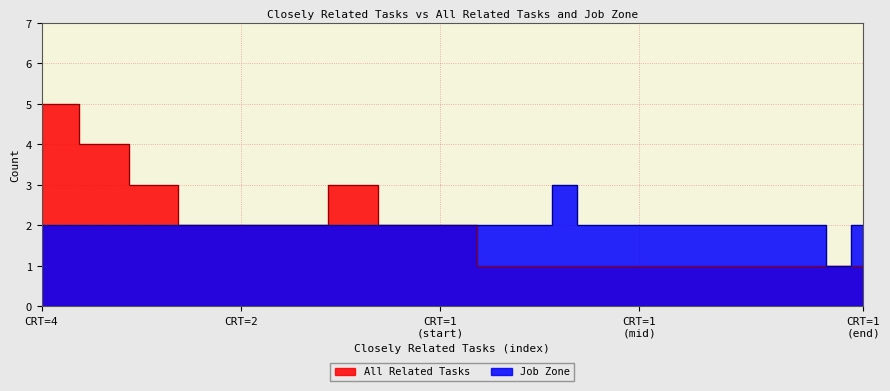

The value of All Related Tasks at 2 is 0. True or false?

False